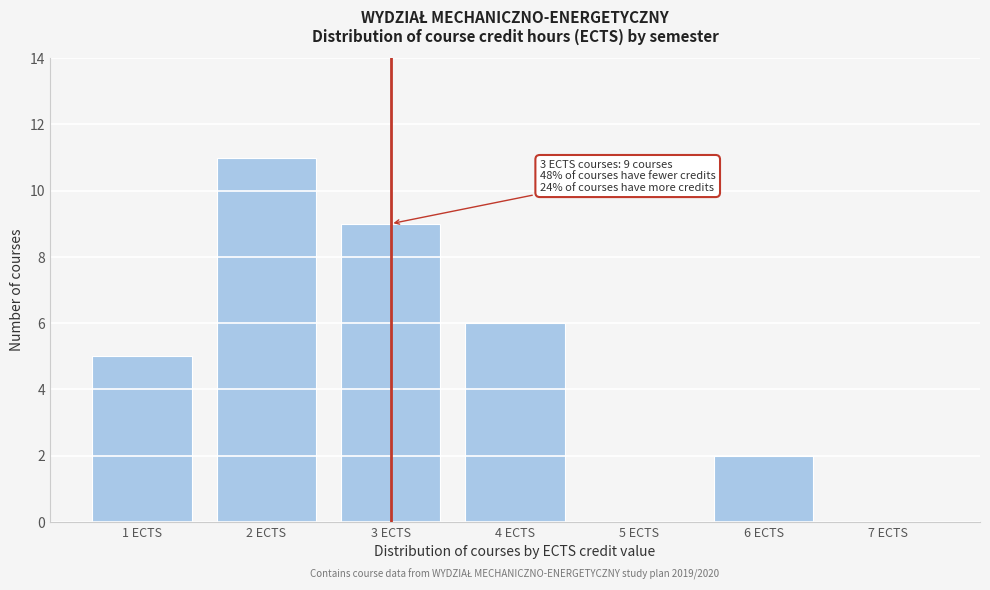

Over which range of the x-axis is the bar tallest?

1.5 to 2.5